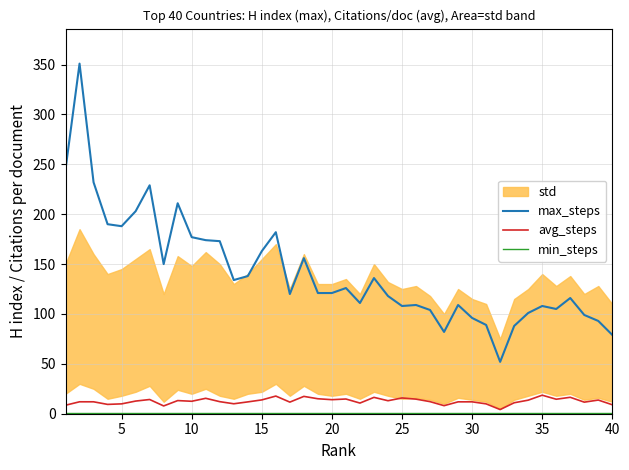

In max_steps, how many points are higher than both neighbors (excluding endpoints)?

11